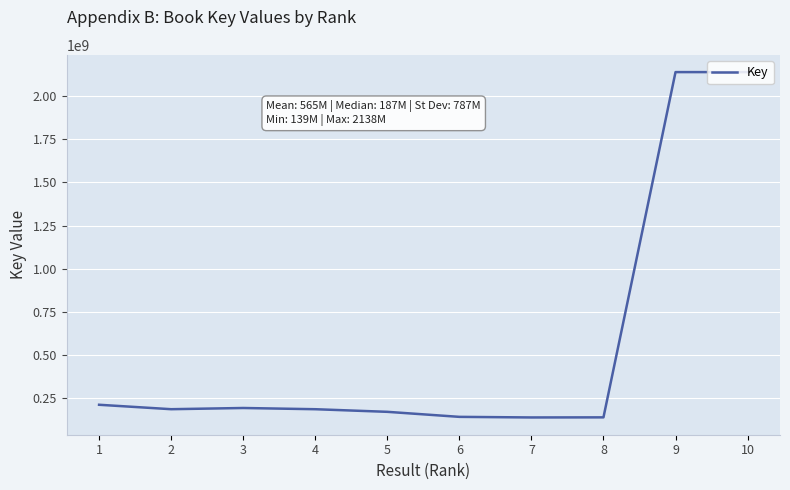

True or false: the data shows 294532789 at 5.

False